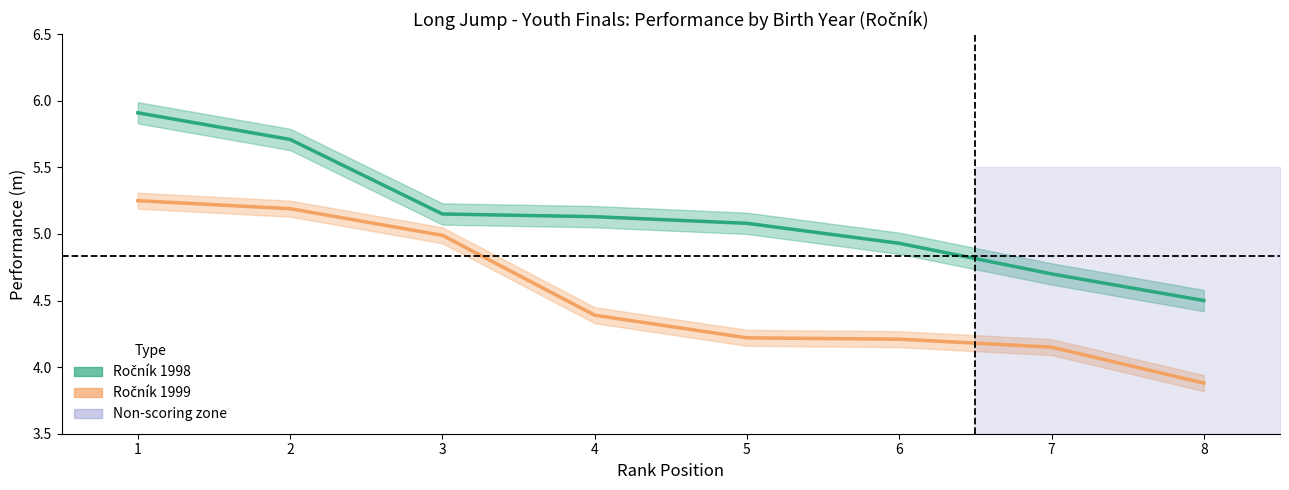

What is the value of the Ročník 99 point at the 7th from the left?

4.2